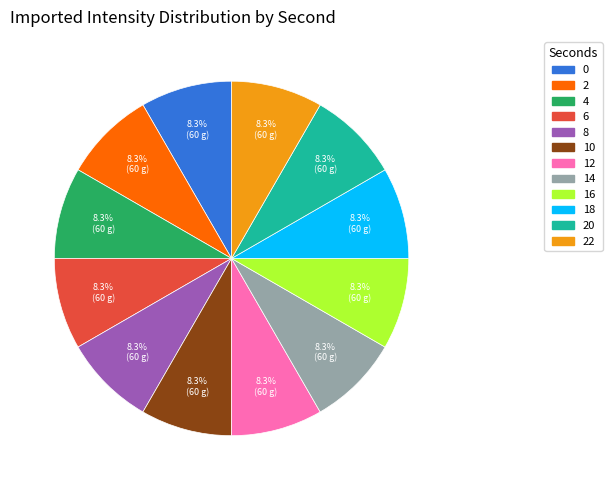

What is the ratio of the value at 16 to the value at 8?

1.0